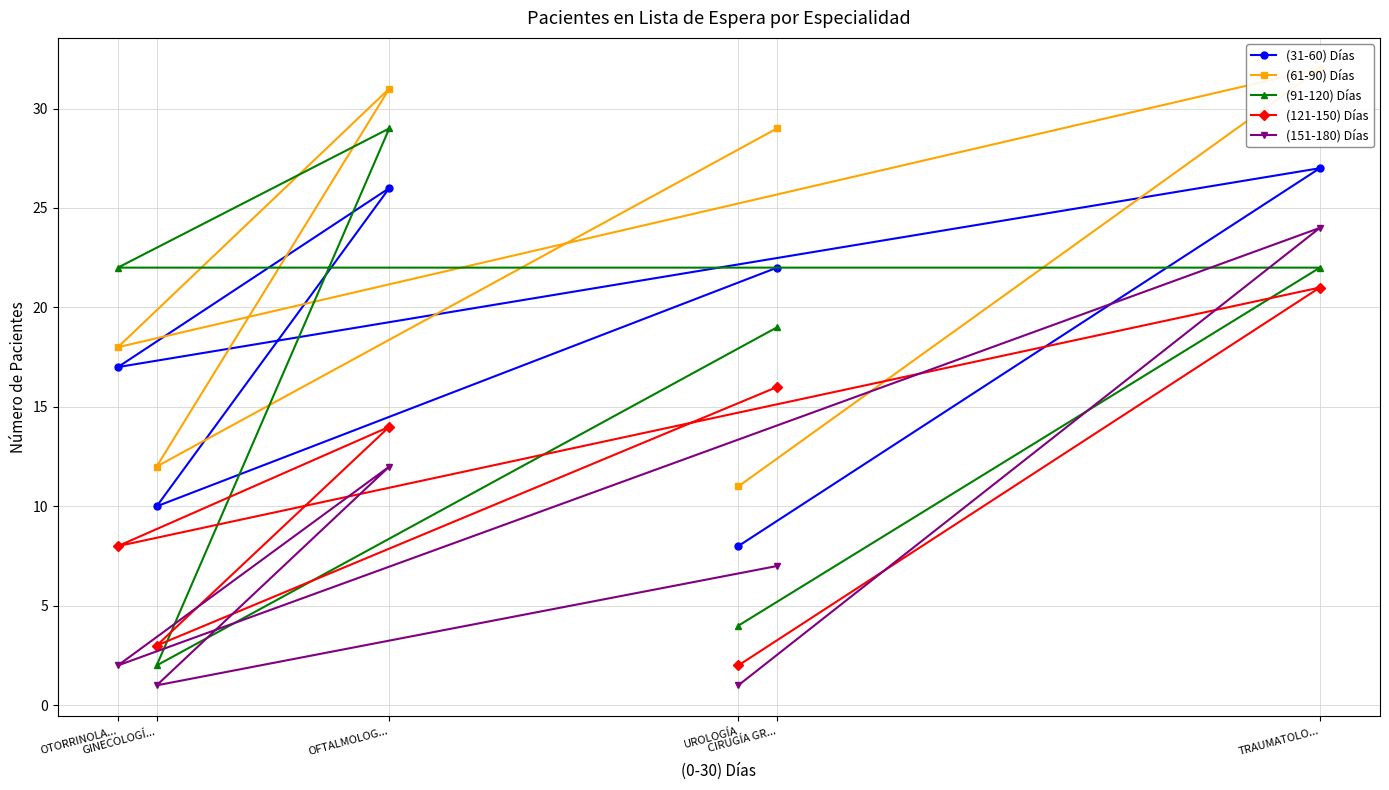

Reading right to left, transcribe all the data shown in this chart.

(31-60) Días: UROLOGÍA=8	TRAUMATOLO...=27	OTORRINOLA...=17	OFTALMOLOG...=26	GINECOLOGÍ...=10	CIRUGÍA GR...=22
(61-90) Días: UROLOGÍA=11	TRAUMATOLO...=32	OTORRINOLA...=18	OFTALMOLOG...=31	GINECOLOGÍ...=12	CIRUGÍA GR...=29
(91-120) Días: UROLOGÍA=4	TRAUMATOLO...=22	OTORRINOLA...=22	OFTALMOLOG...=29	GINECOLOGÍ...=2	CIRUGÍA GR...=19
(121-150) Días: UROLOGÍA=2	TRAUMATOLO...=21	OTORRINOLA...=8	OFTALMOLOG...=14	GINECOLOGÍ...=3	CIRUGÍA GR...=16
(151-180) Días: UROLOGÍA=1	TRAUMATOLO...=24	OTORRINOLA...=2	OFTALMOLOG...=12	GINECOLOGÍ...=1	CIRUGÍA GR...=7